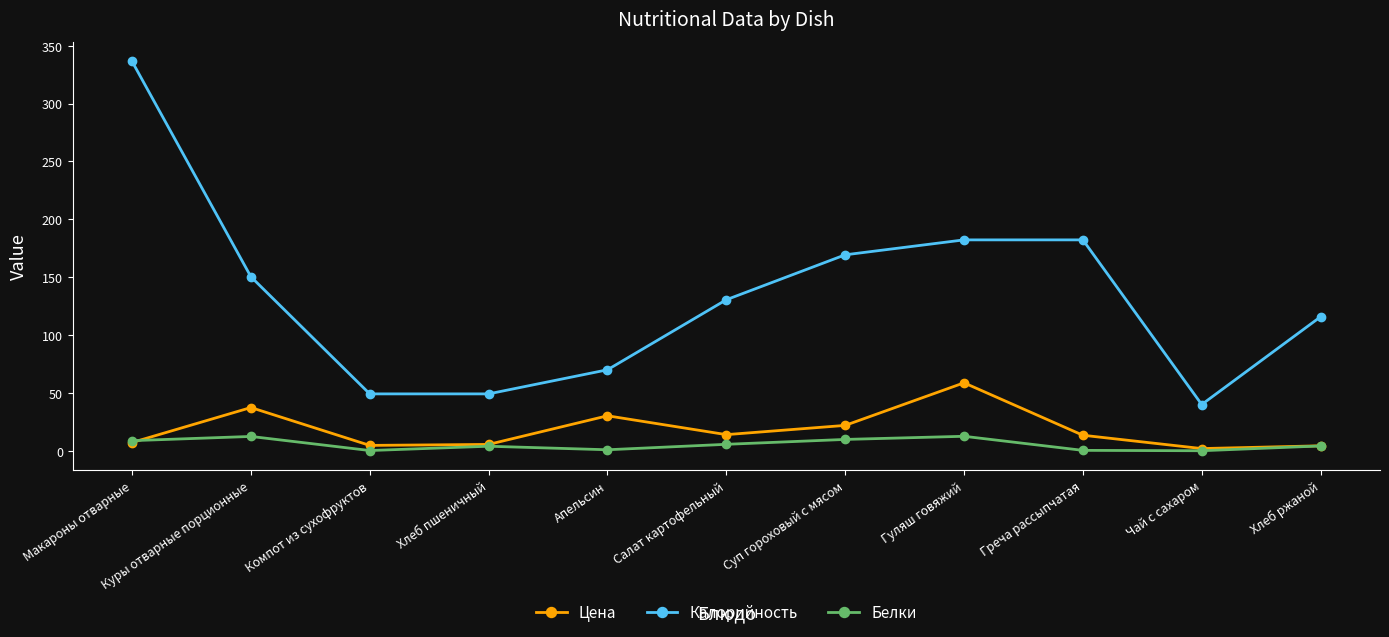

Where does the Белки series first go above 4?

Макароны отварные